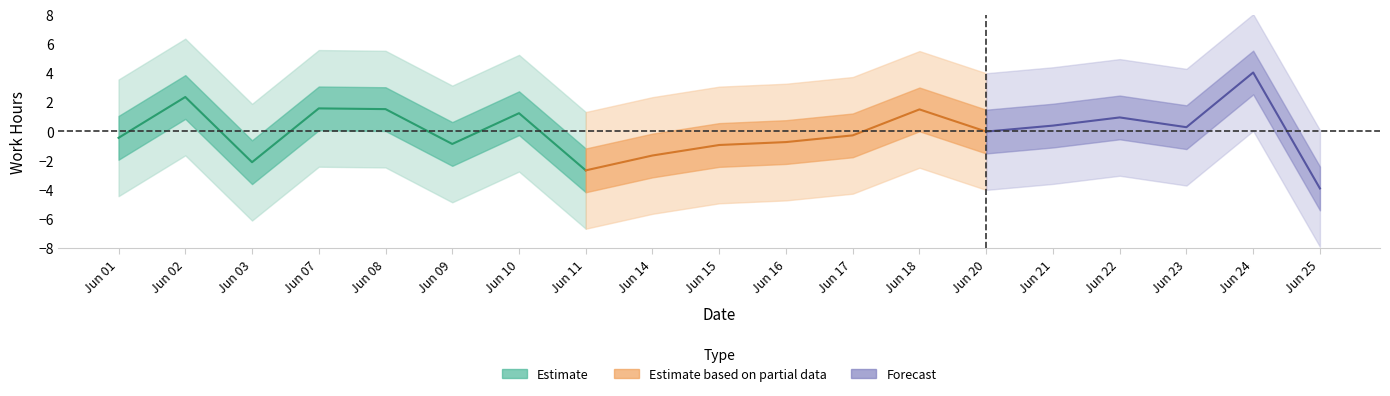

Rank the categories by value from highest to lowest.

Jun 02, Jun 07, Jun 08, Jun 10, Jun 01, Jun 09, Jun 03, Jun 11